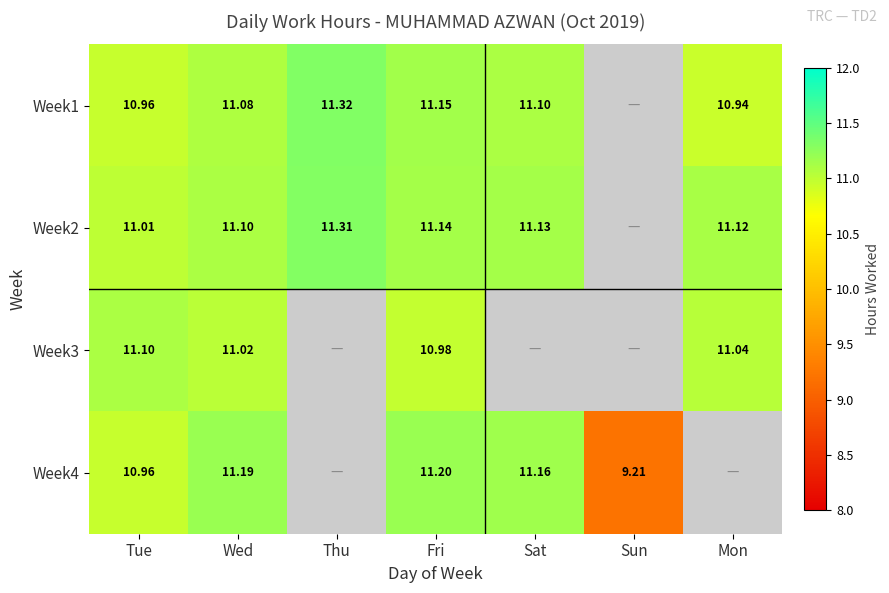

What is the difference between the Week1 values at Fri and Mon?

0.2